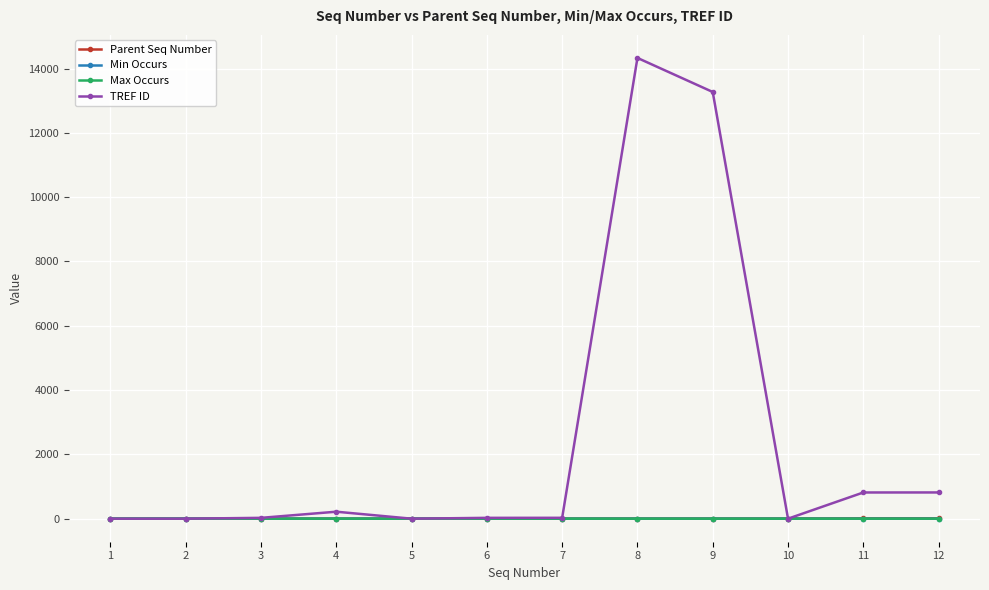

Between 2 and 8, which series saw the biggest shift?

TREF ID